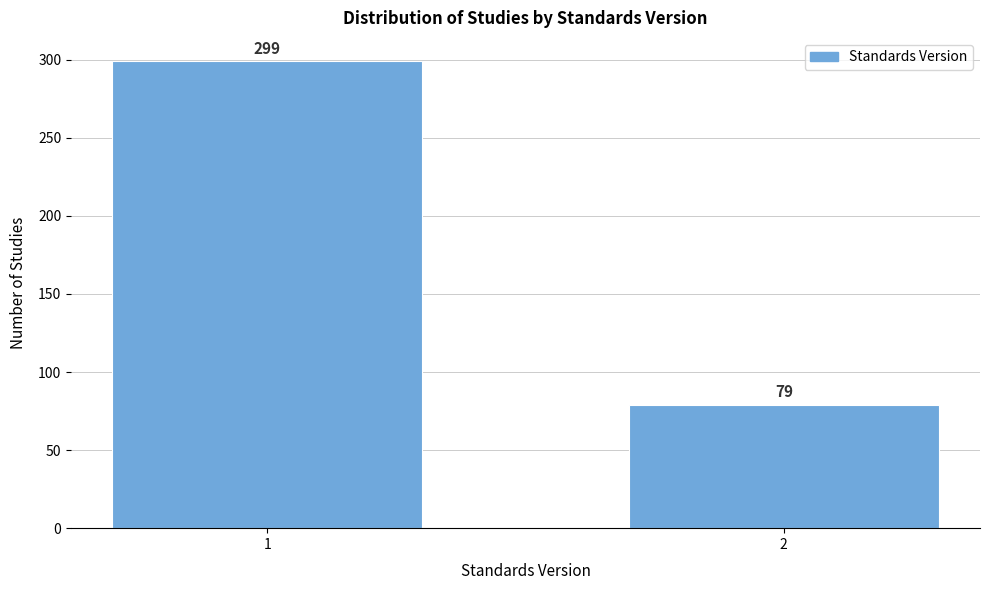

Reading right to left, list all the values displayed in this chart.

79	299